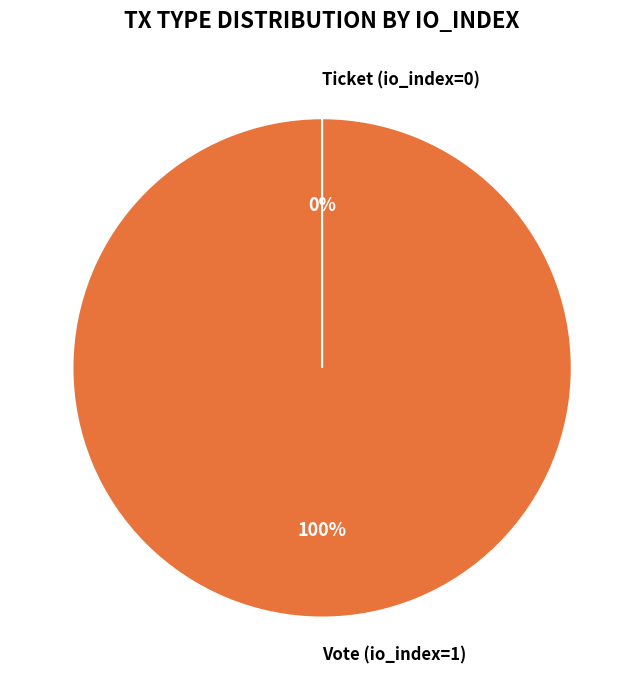

What percentage is the Vote (io_index=1) slice, to the nearest percent?

100%